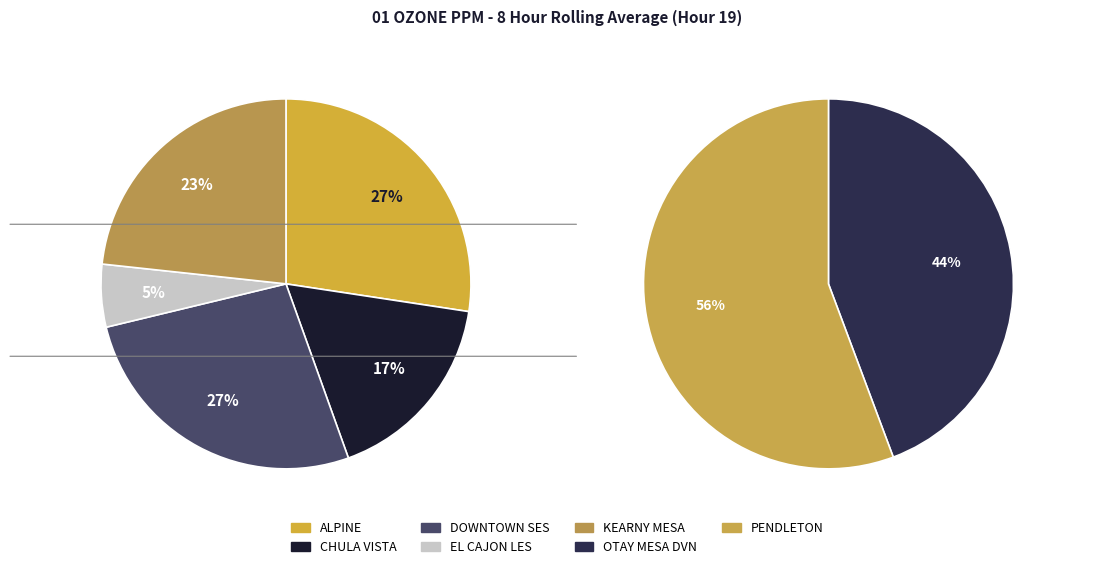

Does DOWNTOWN SES represent more than half of the total?

No